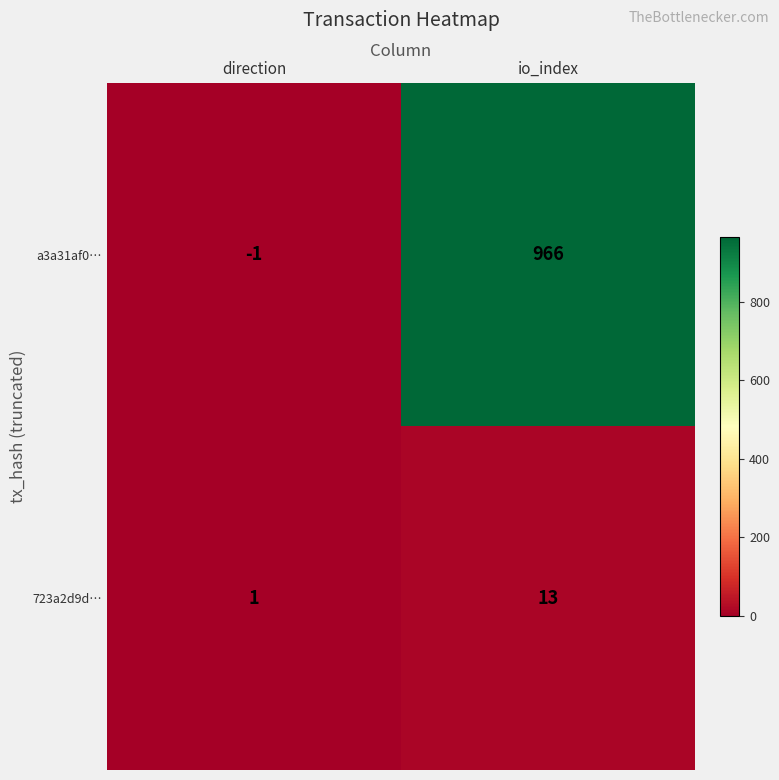

Which series has the largest total across all categories?

a3a31af0…